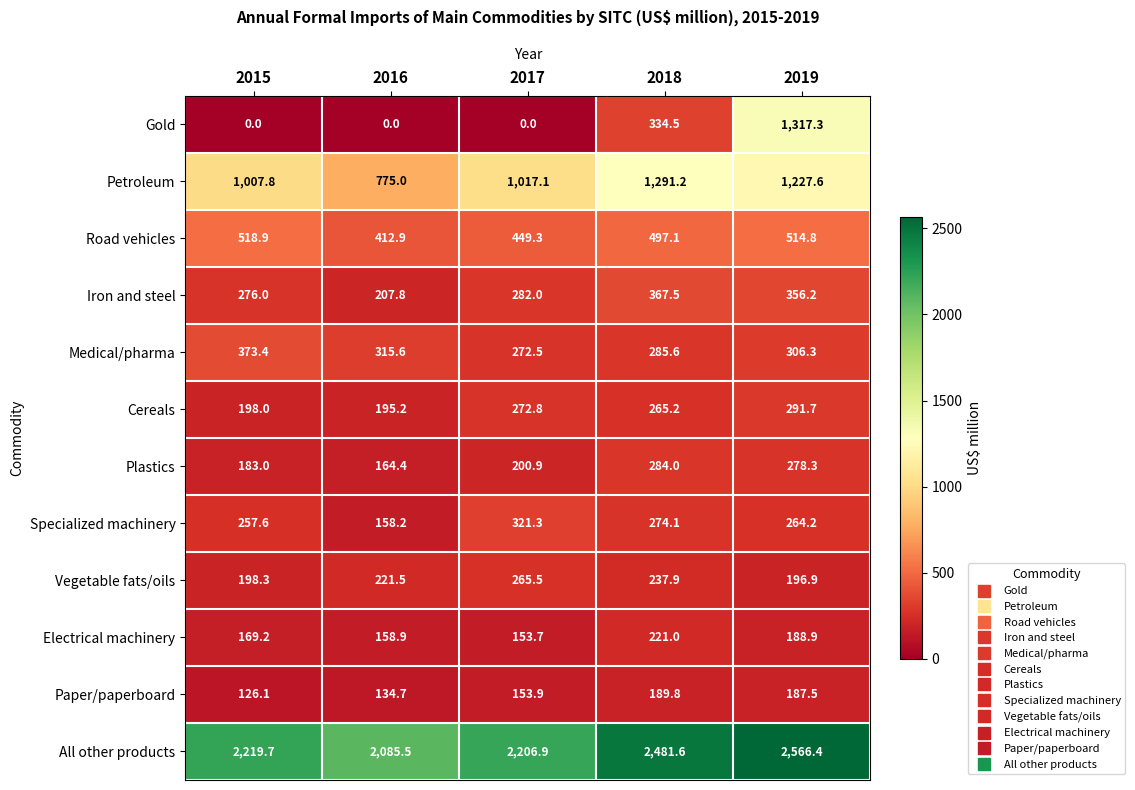

What is the spread (max minus min) of values at 2015?

2219.7